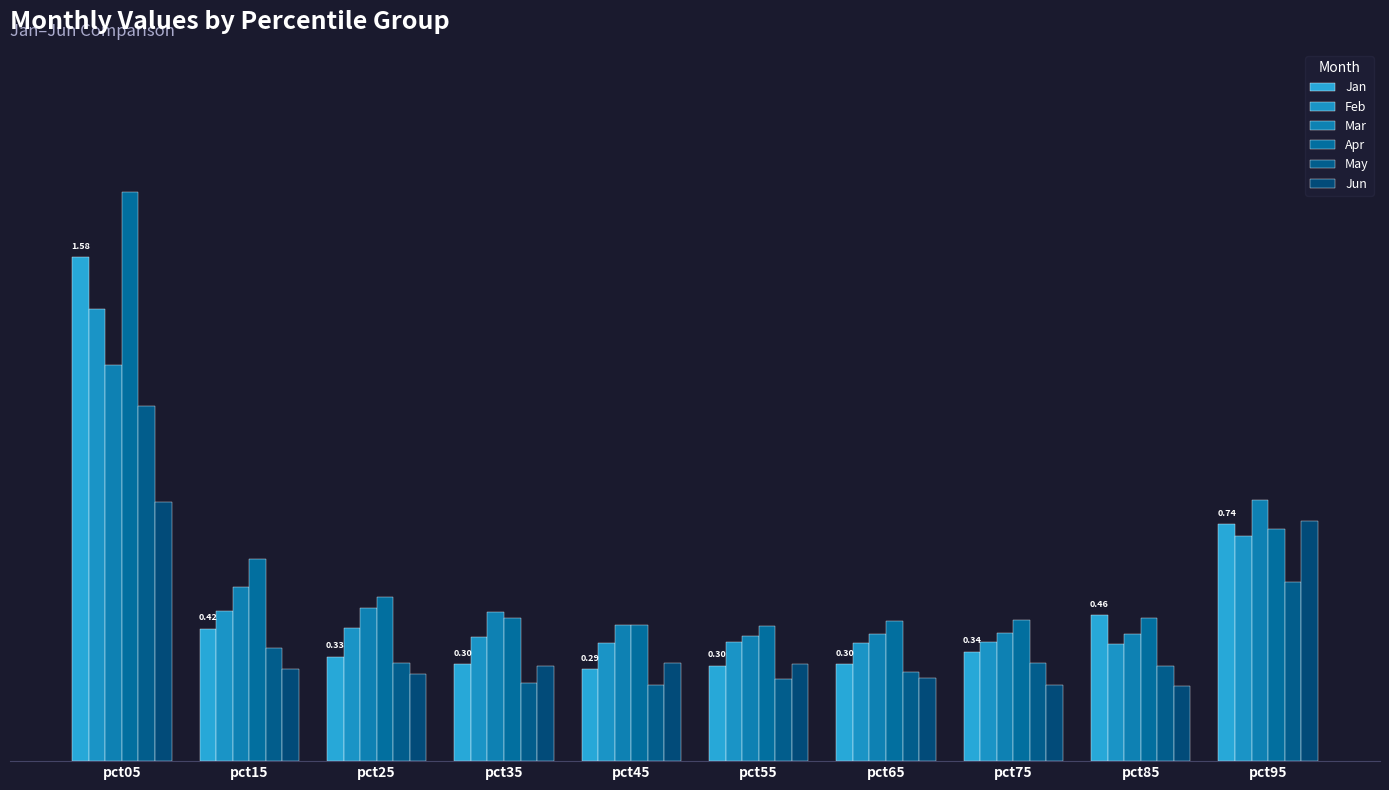

What is the difference between the second highest and second lowest values in the Feb series?

0.3